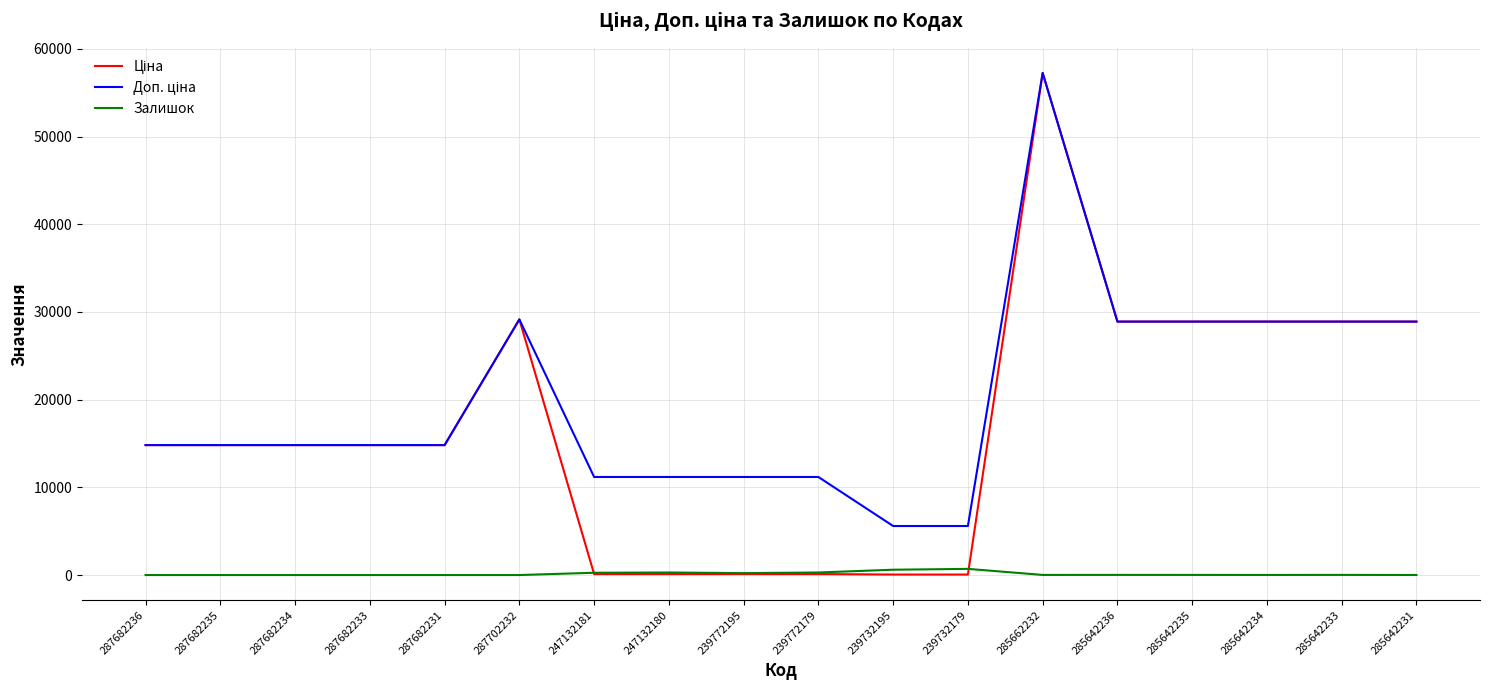

What position from the right is 247132181?

12